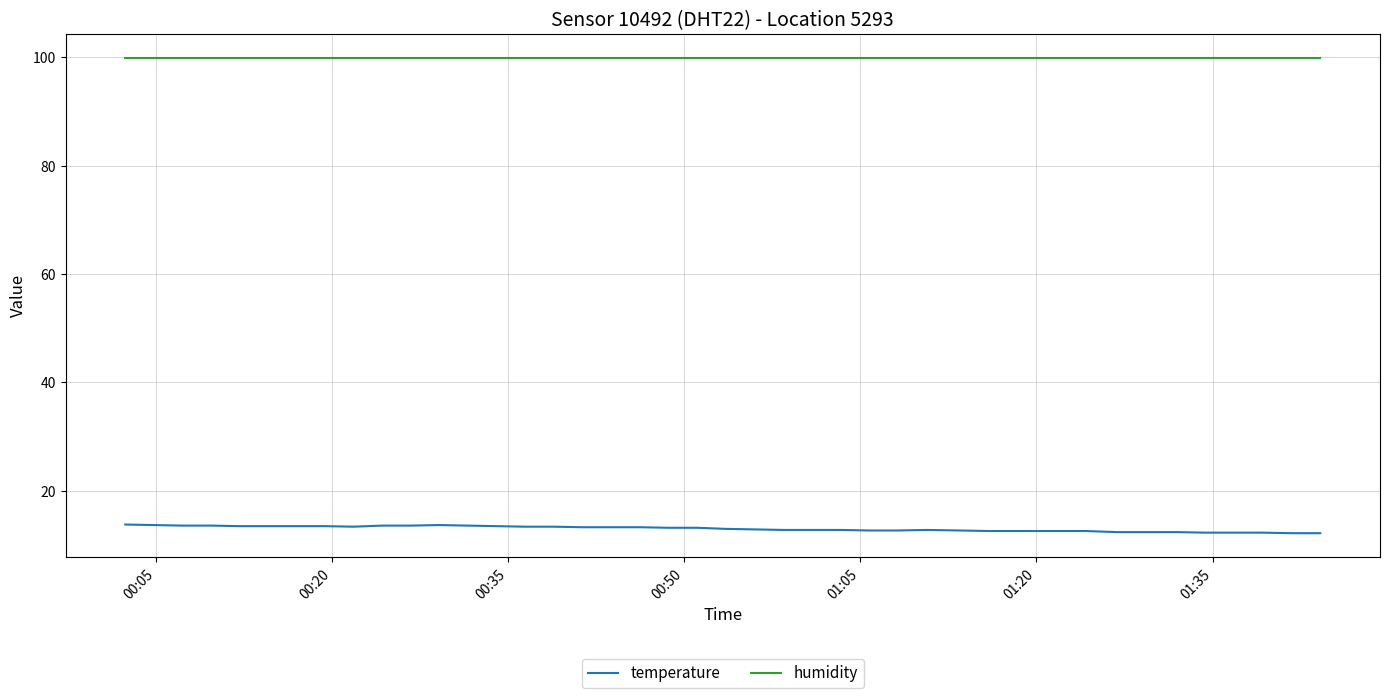

True or false: temperature and humidity intersect in this chart.

False